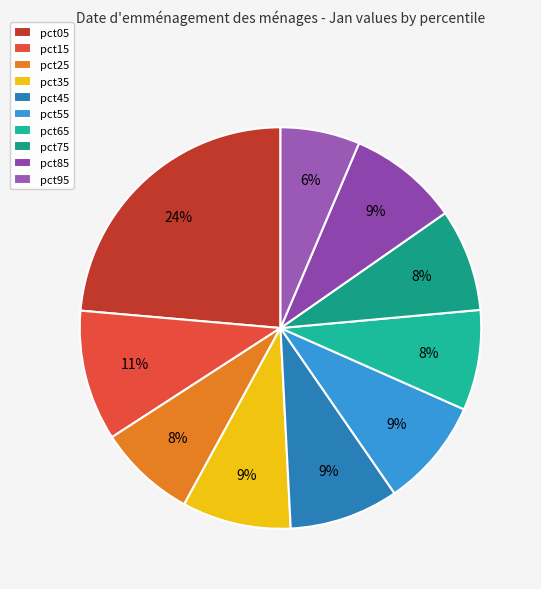

How many slices are in this pie chart?

10